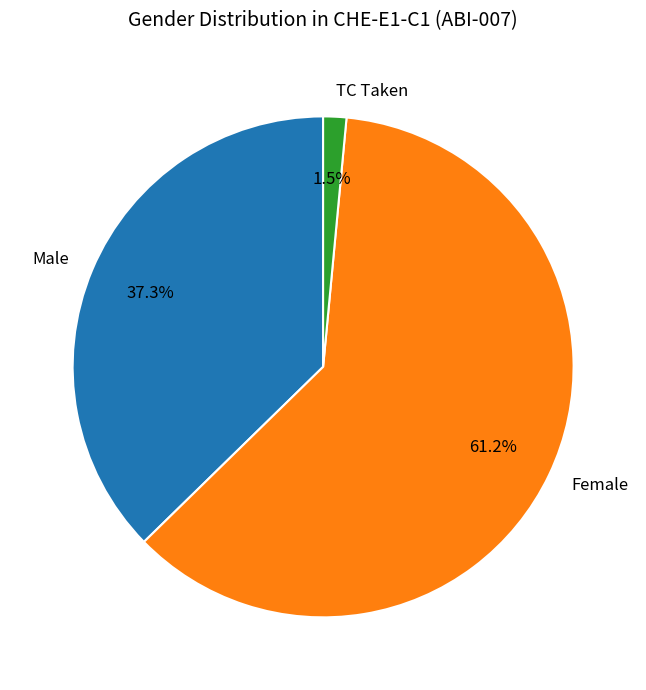

Which category has the smallest portion of the pie?

TC Taken